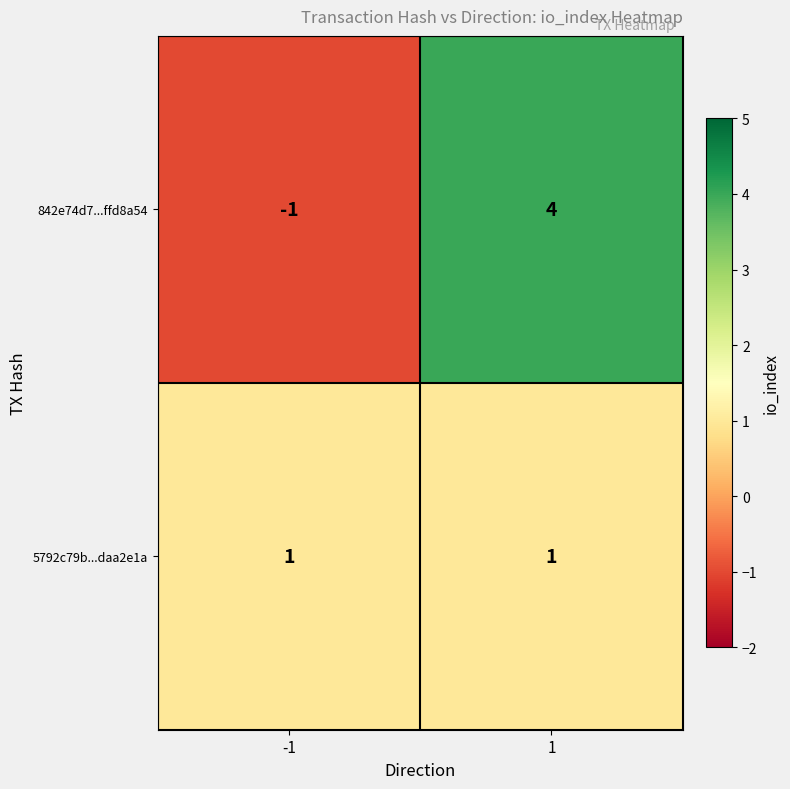

At how many categories does at least one series exceed 3?

1